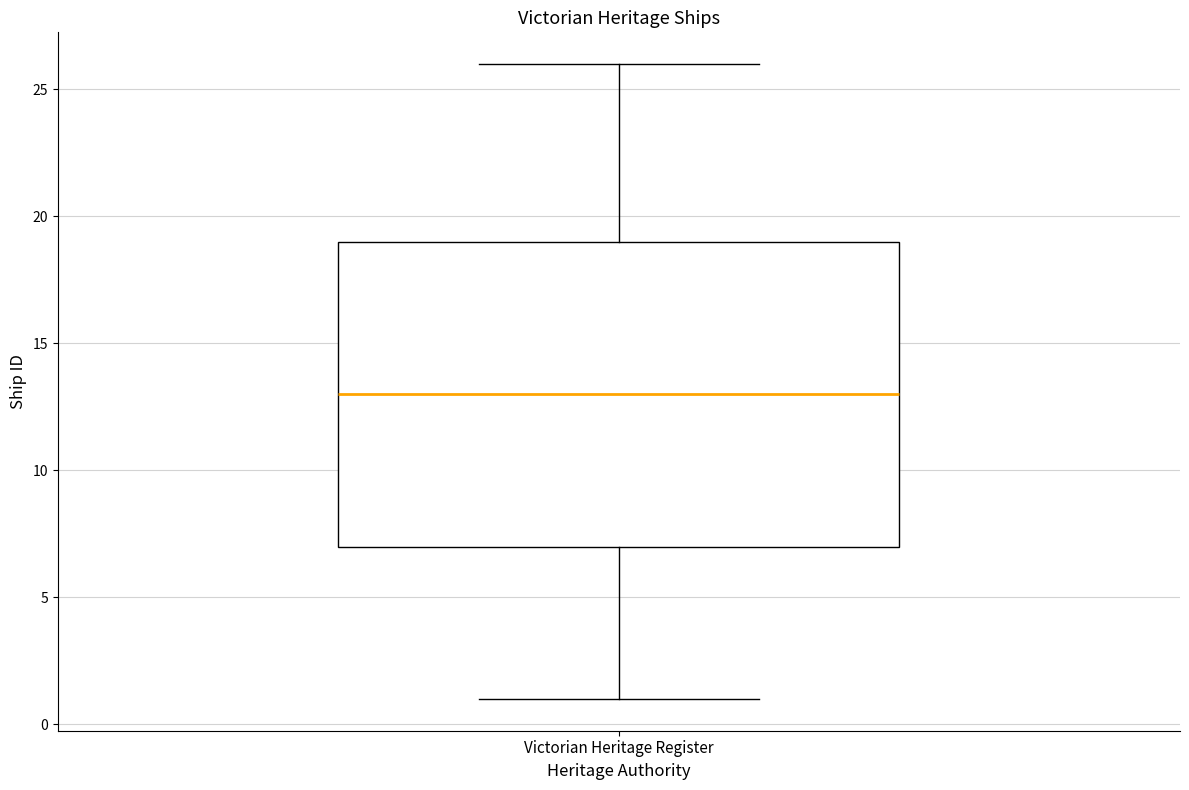

Transcribe this box plot: give where the median line is, the range the box spans, and where the two whiskers end, as read against the y-axis. The values are not printed on the chart, so give them approximately, as read against the axis.

median 13, box 7 to 19, whiskers 1 to 26